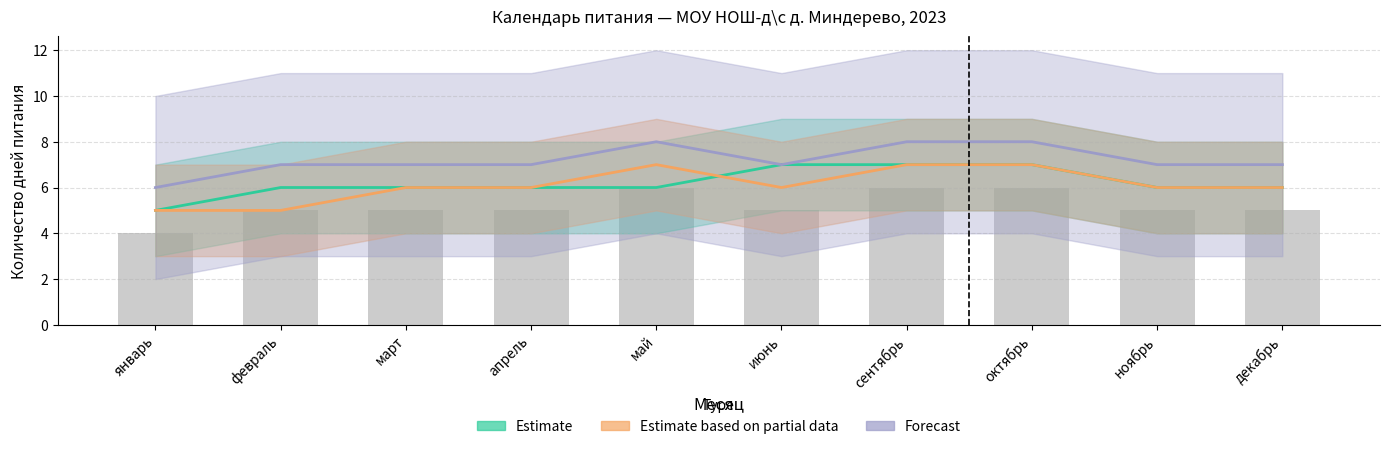

Reading left to right, what are all the values shown in this chart?

Estimate: январь=5	февраль=6	март=6	апрель=6	май=6	июнь=7	сентябрь=7	октябрь=7	ноябрь=6	декабрь=6
Estimate based on partial data: январь=5	февраль=5	март=6	апрель=6	май=7	июнь=6	сентябрь=7	октябрь=7	ноябрь=6	декабрь=6
Forecast: январь=6	февраль=7	март=7	апрель=7	май=8	июнь=7	сентябрь=8	октябрь=8	ноябрь=7	декабрь=7